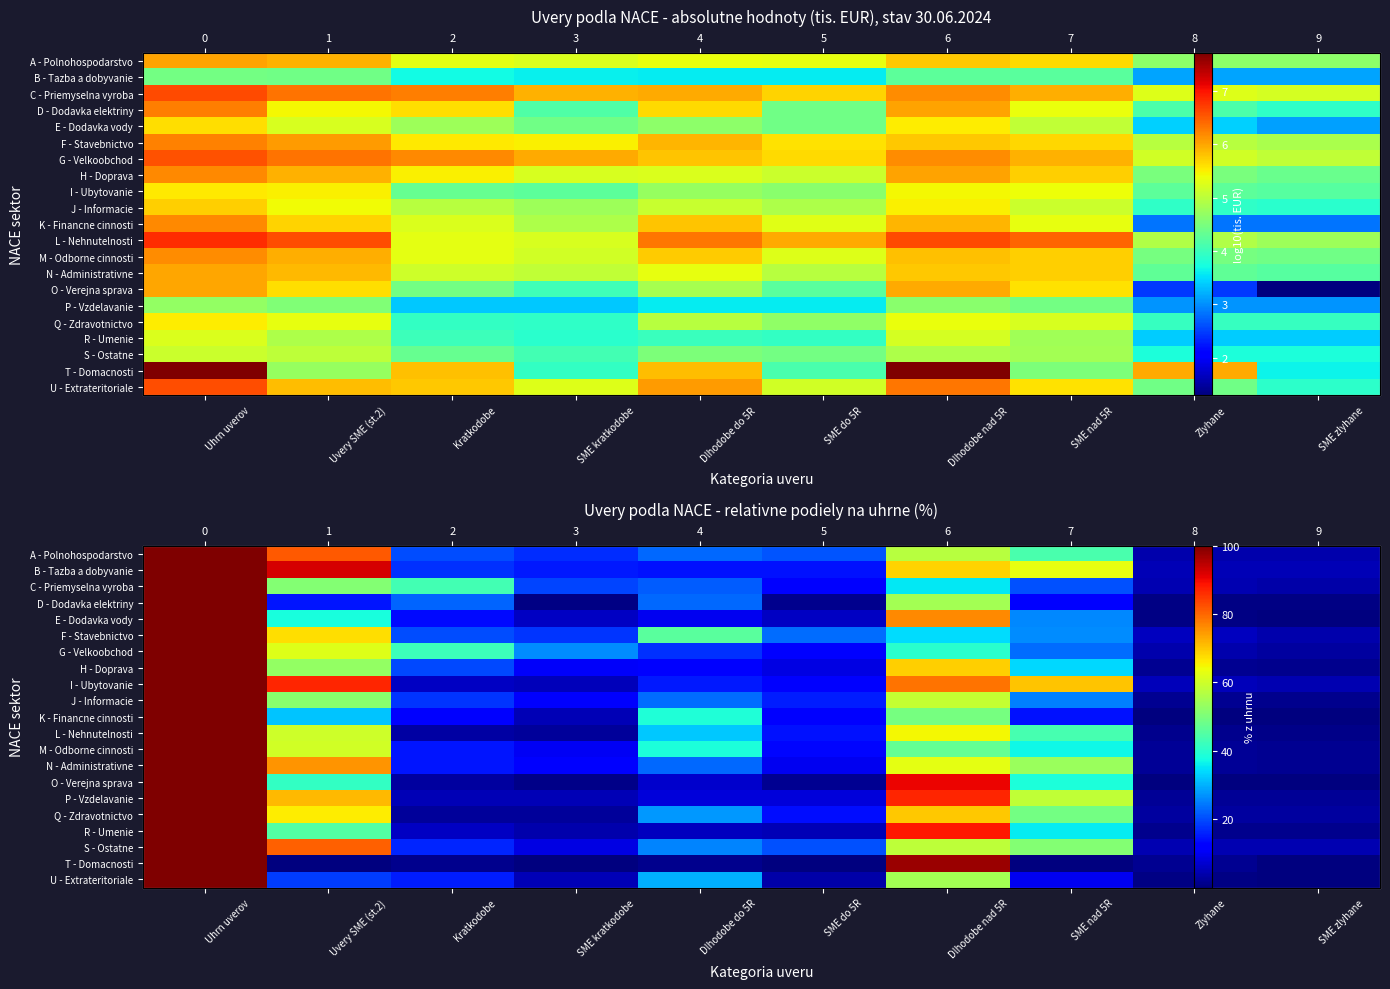

What is the total value across all series at SME nad 5R?

736.7